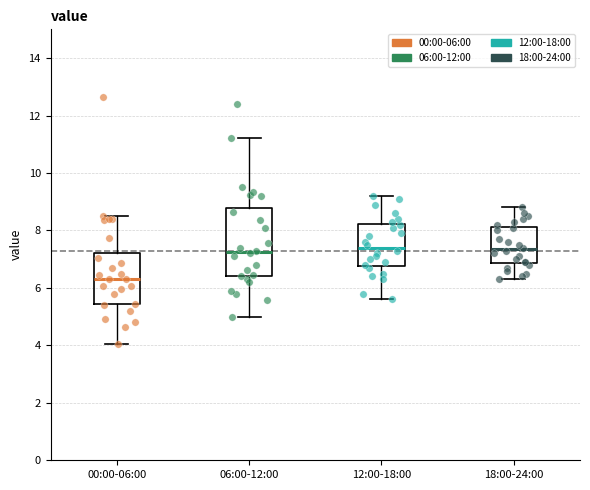

Reading left to right, transcribe this box plot: for each box, give where its median line is, the range the box spans, and where its two whiskers end, as read against the y-axis. The values are not printed on the chart, so give them approximately, as read against the axis.

00:00-06:00: median 6.4, box 5.4 to 7.2, whiskers 4.0 to 8.6
06:00-12:00: median 7.2, box 6.4 to 8.8, whiskers 5.0 to 11.2
12:00-18:00: median 7.4, box 6.8 to 8.2, whiskers 5.6 to 9.2
18:00-24:00: median 7.4, box 6.8 to 8.2, whiskers 6.4 to 8.8